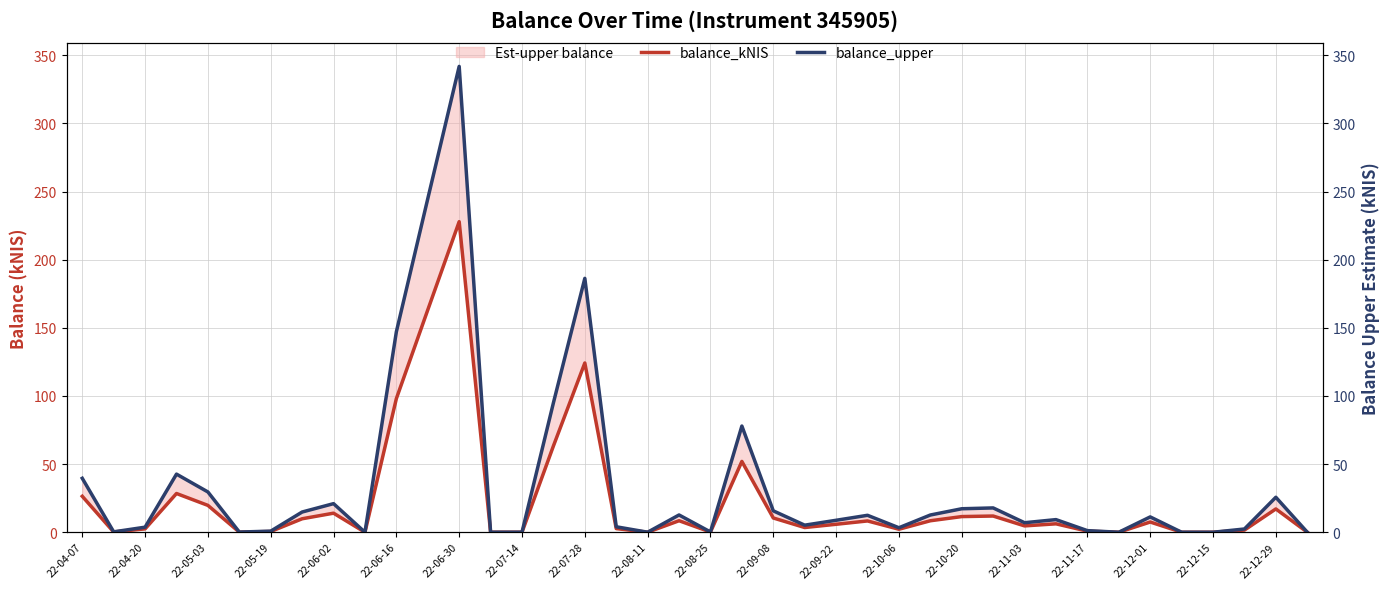

List the series in order of their peak value, lowest first.

balance_kNIS, balance_upper